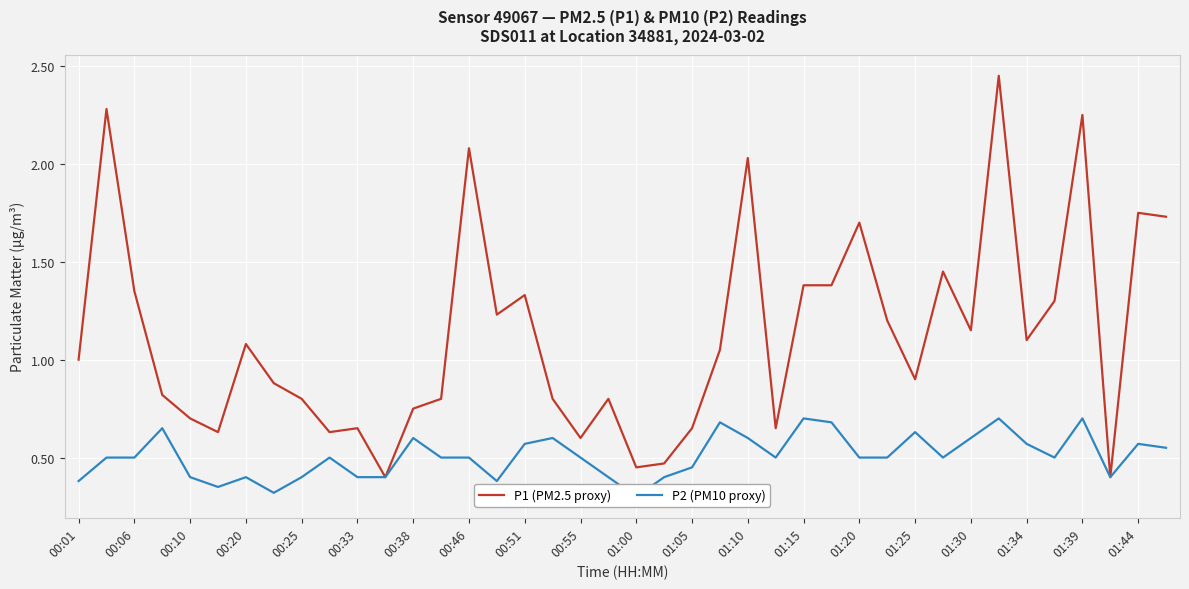

Rank the series by their average value, from highest to lowest.

P1 (PM2.5 proxy), P2 (PM10 proxy)